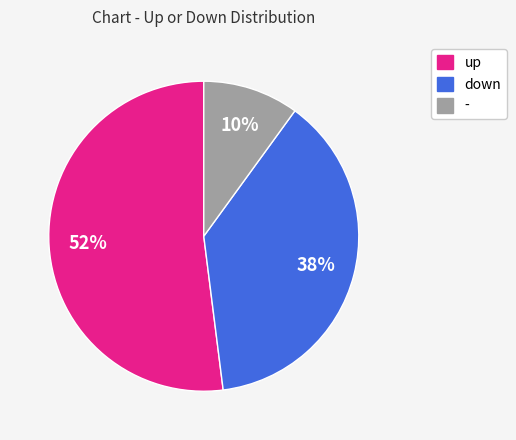

What is the largest slice in the pie chart?

up